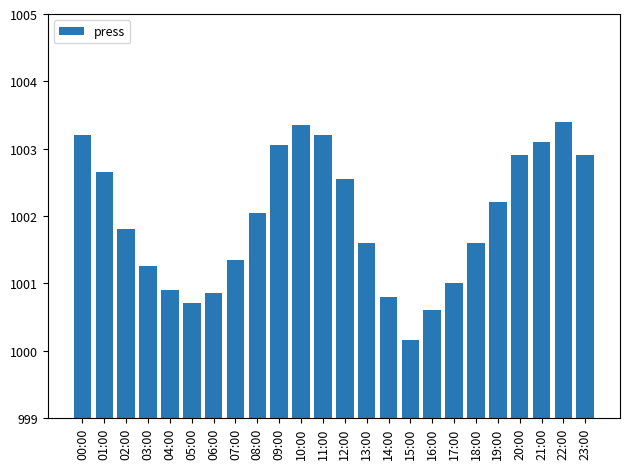

At which category does the chart reach its minimum across all series?

15:00